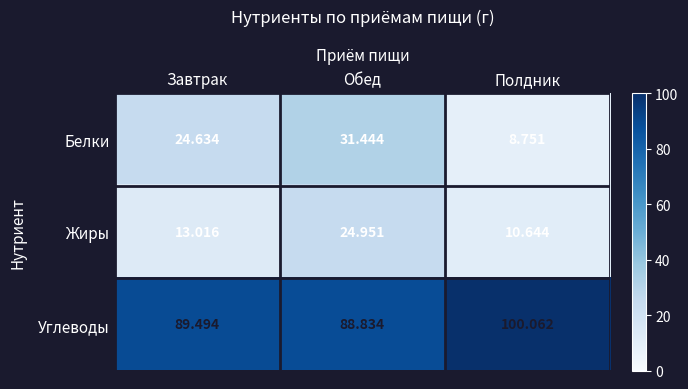

Which series changed the most between Обед and Полдник?

Белки